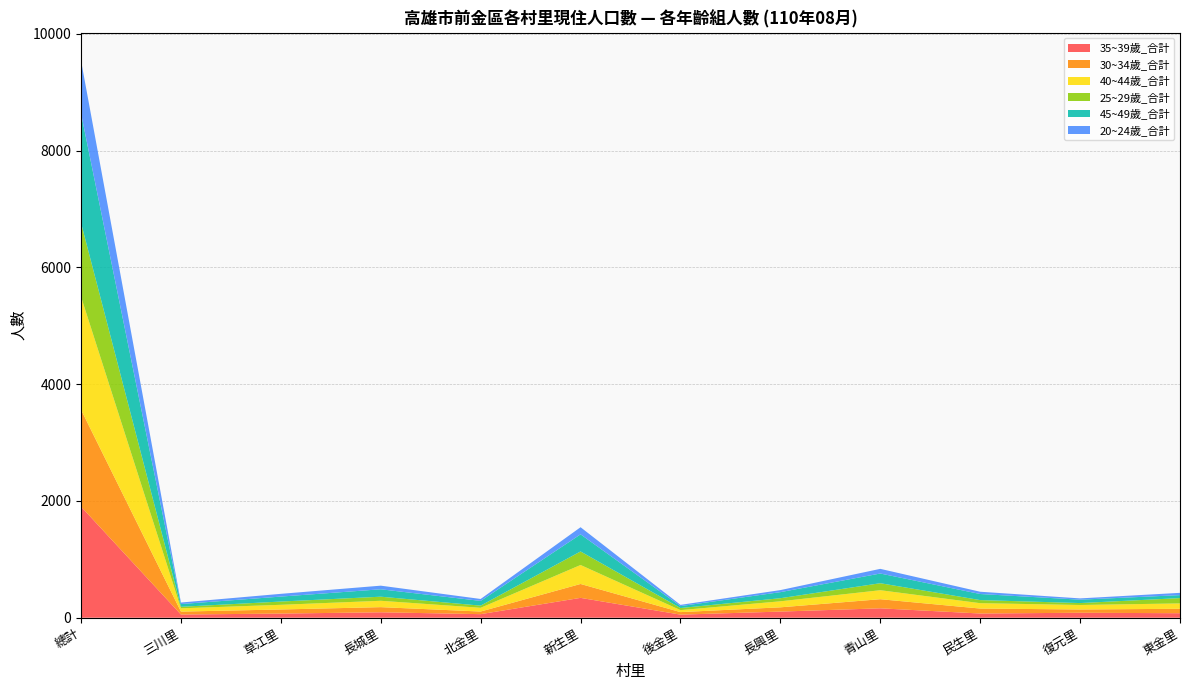

Reading left to right, extract all data points from this chart.

35~39歲_合計: 總計=1903	三川里=55	草江里=71	長城里=93	北金里=61	新生里=340	後金里=53	長興里=105	青山里=161	民生里=72	復元里=85	東金里=77
30~34歲_合計: 總計=1660	三川里=50	草江里=70	長城里=88	北金里=45	新生里=238	後金里=43	長興里=73	青山里=156	民生里=85	復元里=56	東金里=76
40~44歲_合計: 總計=1936	三川里=56	草江里=80	長城里=109	北金里=64	新生里=325	後金里=34	長興里=103	青山里=154	民生里=92	復元里=77	東金里=92
25~29歲_合計: 總計=1265	三川里=26	草江里=56	長城里=70	北金里=37	新生里=232	後金里=36	長興里=53	青山里=120	民生里=53	復元里=33	東金里=91
45~49歲_合計: 總計=1875	三川里=47	草江里=85	長城里=127	北金里=81	新生里=293	後金里=33	長興里=104	青山里=166	民生里=104	復元里=58	東金里=51
20~24歲_合計: 總計=905	三川里=26	草江里=47	長城里=62	北金里=33	新生里=122	後金里=21	長興里=35	青山里=80	民生里=39	復元里=22	東金里=39